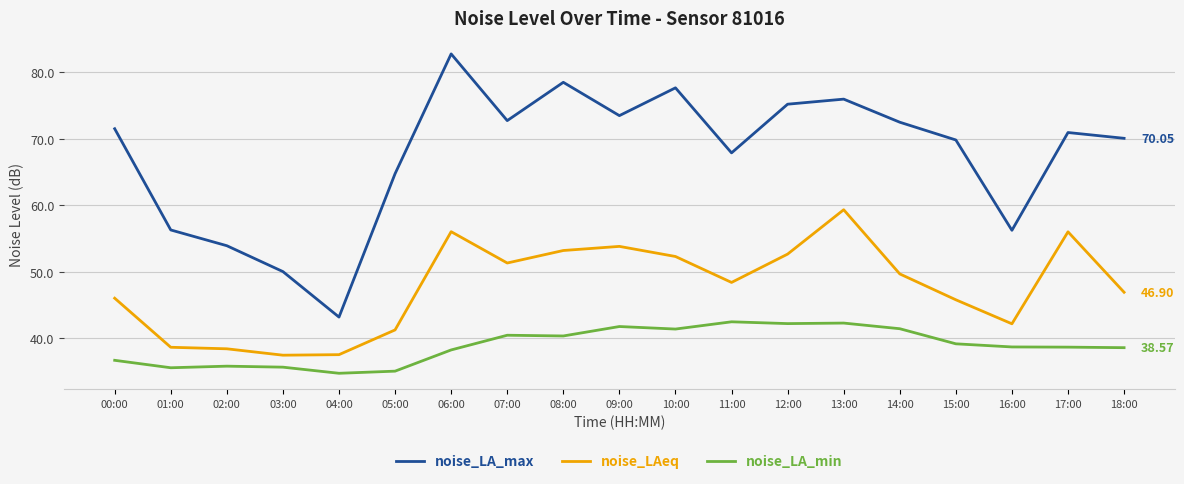

True or false: noise_LA_min and noise_LA_max intersect in this chart.

False